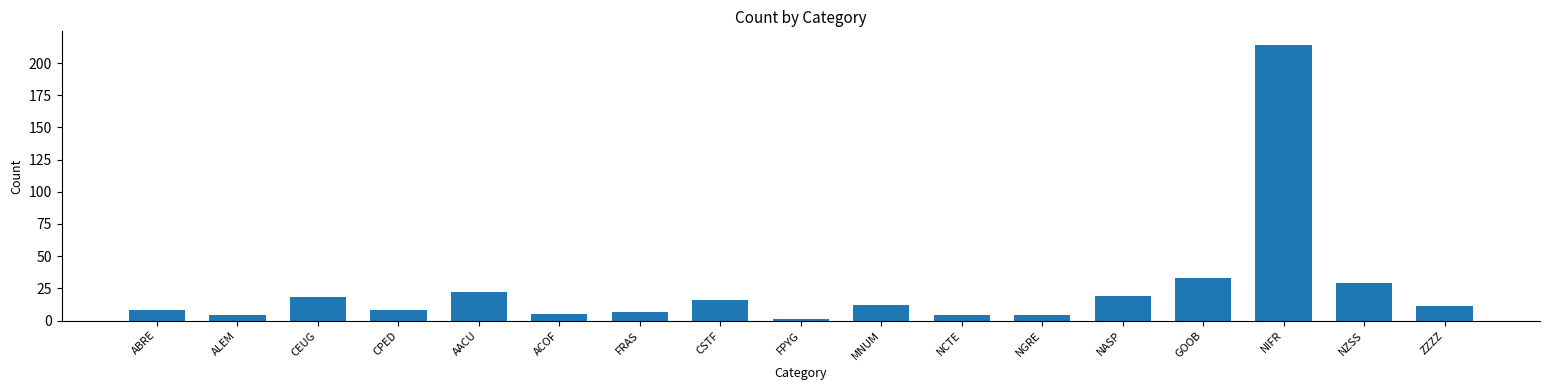

Reading left to right, transcribe all the data shown in this chart.

8	4	18	8	22	5	7	16	1	12	4	4	19	33	214	29	11